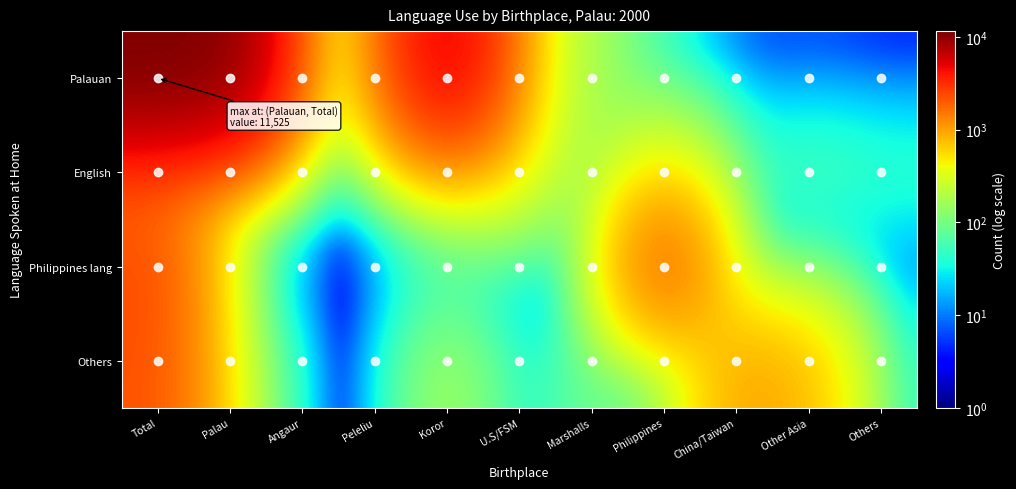

Reading left to right, what are all the values shown in this chart?

Palauan: Total=11525	Palau=10857	Angaur=275	Peleliu=679	Koror=6247	U.S/FSM=458	Marshalls=167	Philippines=30	China/Taiwan=4	Other Asia=6	Others=3
English: Total=1675	Palau=540	Angaur=3	Peleliu=16	Koror=402	U.S/FSM=415	Marshalls=84	Philippines=461	China/Taiwan=49	Other Asia=72	Others=54
Philippines lang: Total=2398	Palau=27	Angaur=0	Peleliu=0	Koror=19	U.S/FSM=0	Marshalls=1	Philippines=2361	China/Taiwan=4	Other Asia=5	Others=0
Others: Total=2223	Palau=254	Angaur=1	Peleliu=0	Koror=197	U.S/FSM=13	Marshalls=107	Philippines=14	China/Taiwan=1016	Other Asia=784	Others=35